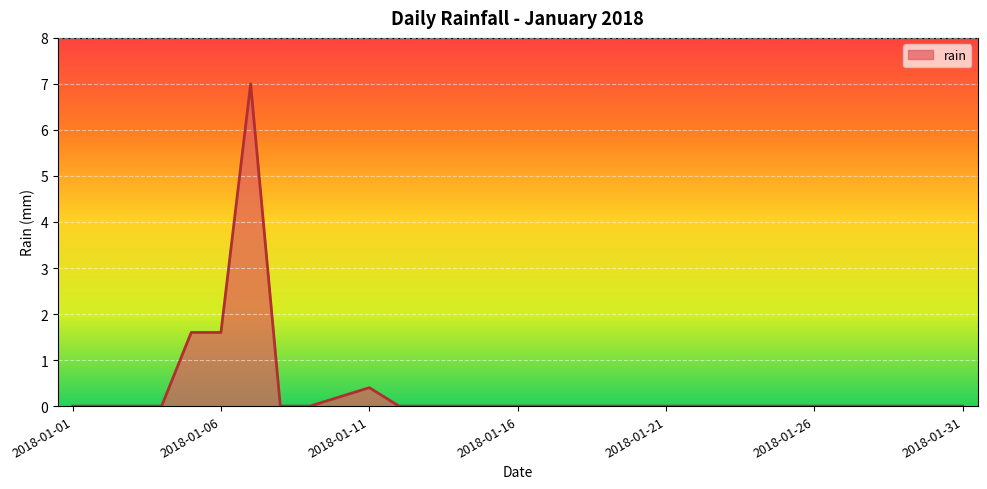

How many lines are shown in the chart?

1